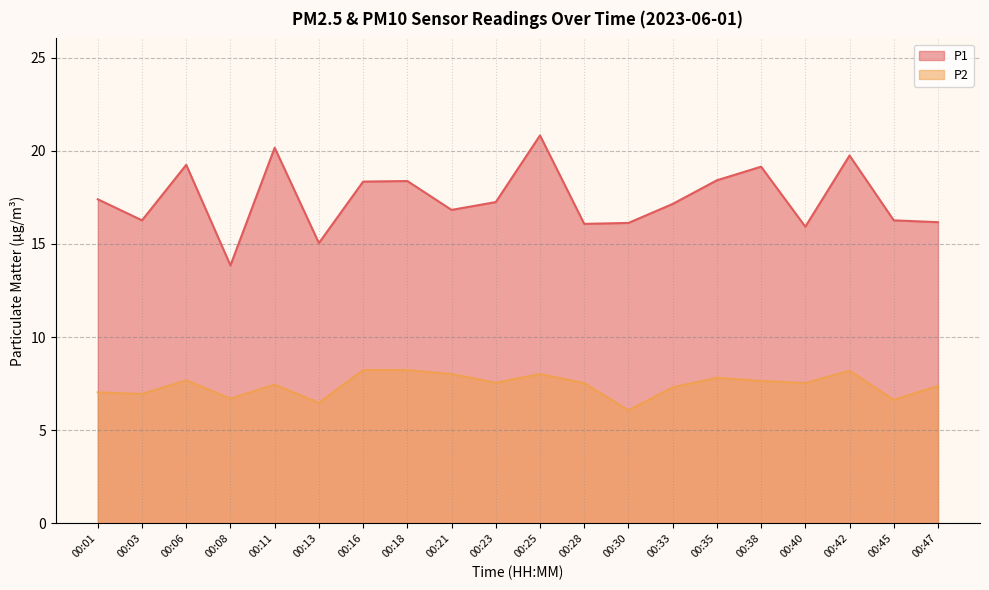

What is the difference between the second highest and minimum values in the P2 series?

2.2